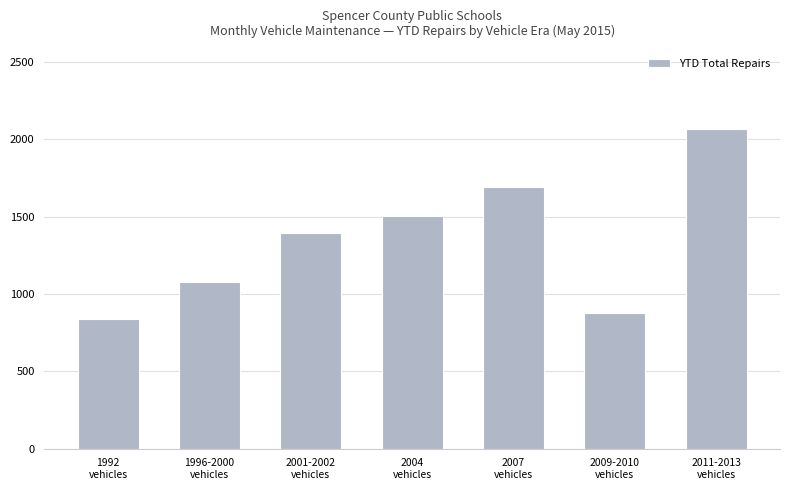

At which category does the chart reach its minimum across all series?

1992
vehicles